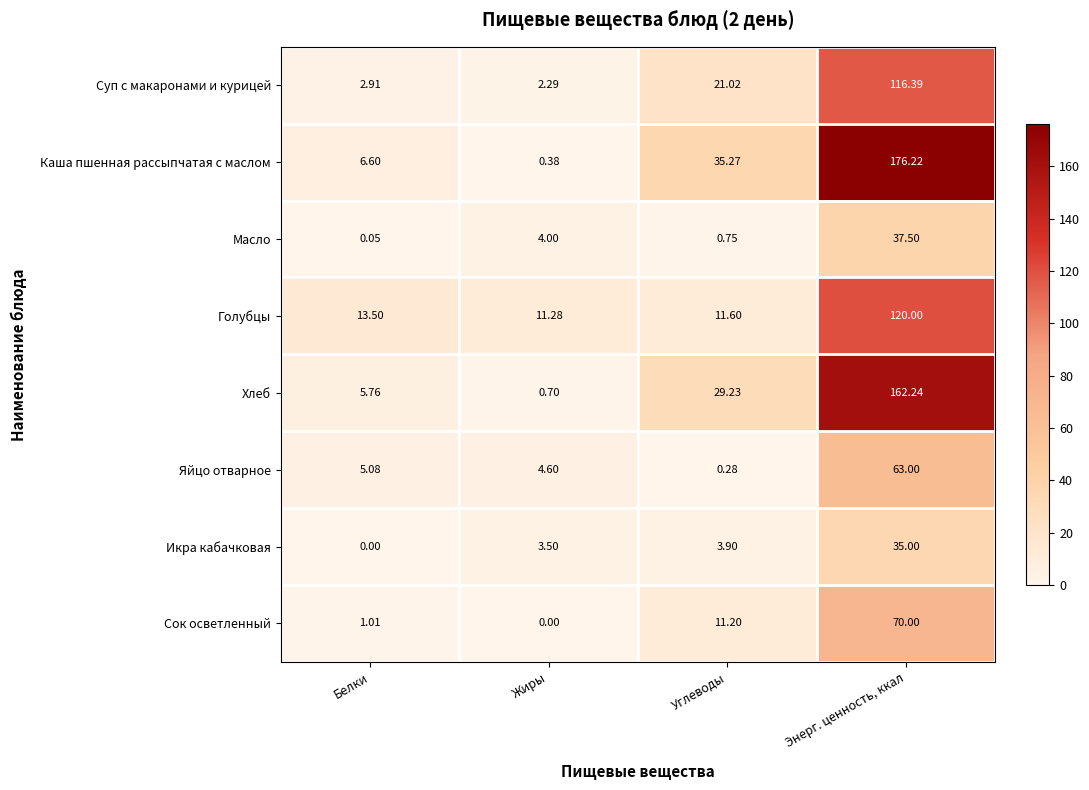

Where does the Сок осветленный series first go above 11?

Углеводы